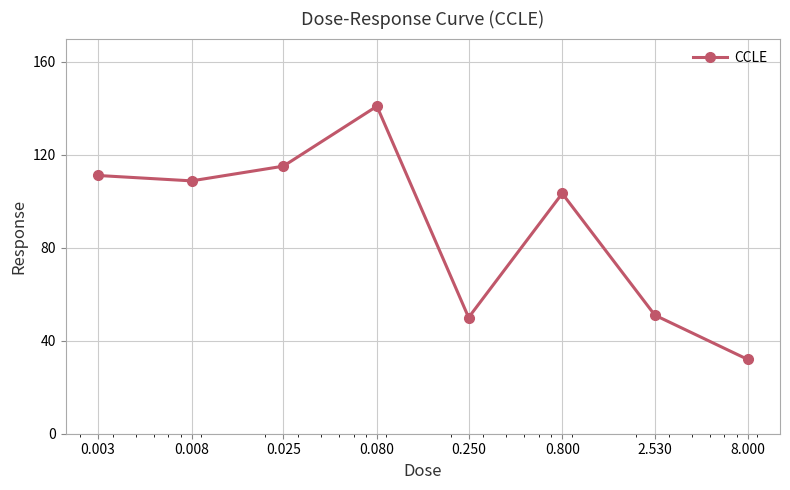

How many values are below 108?

4